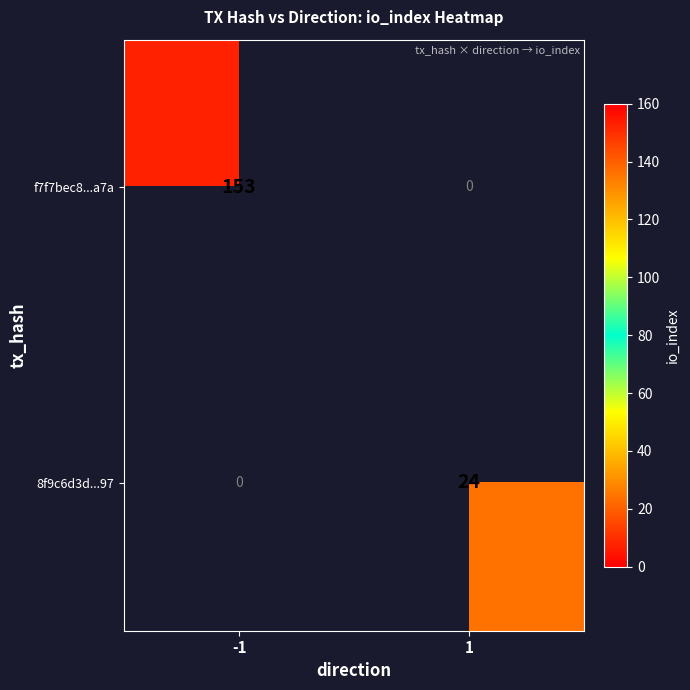

What is the greatest value displayed?

153